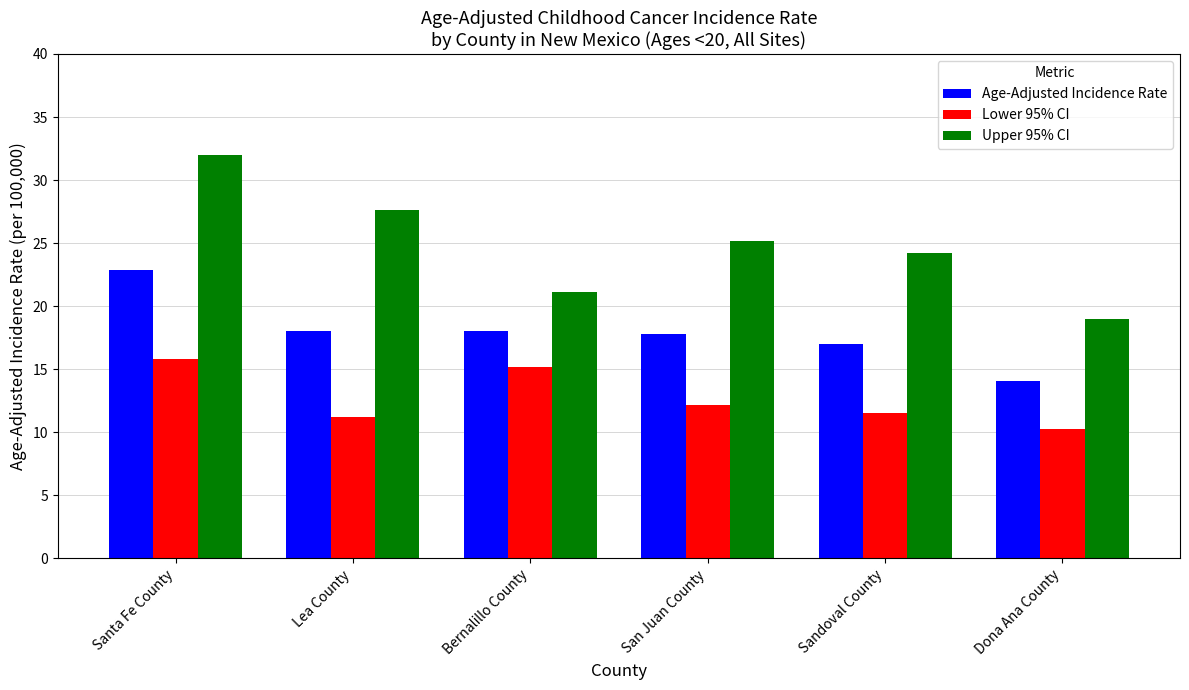

List the series in order of their peak value, lowest first.

Lower 95% CI, Age-Adjusted Incidence Rate, Upper 95% CI